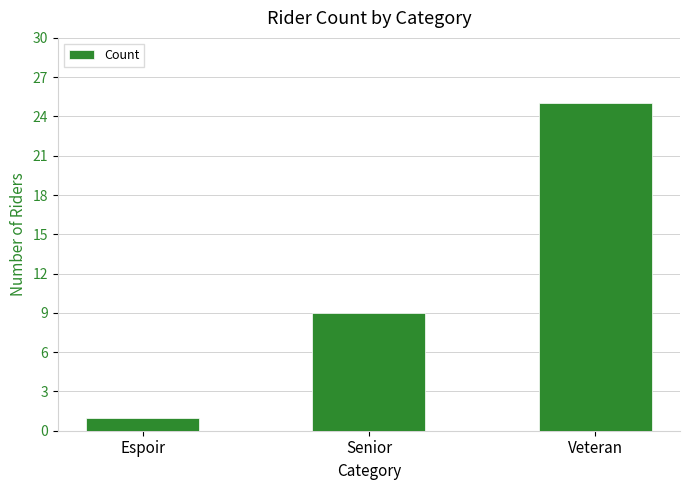

What is the value of the 2nd bar from the left?

9